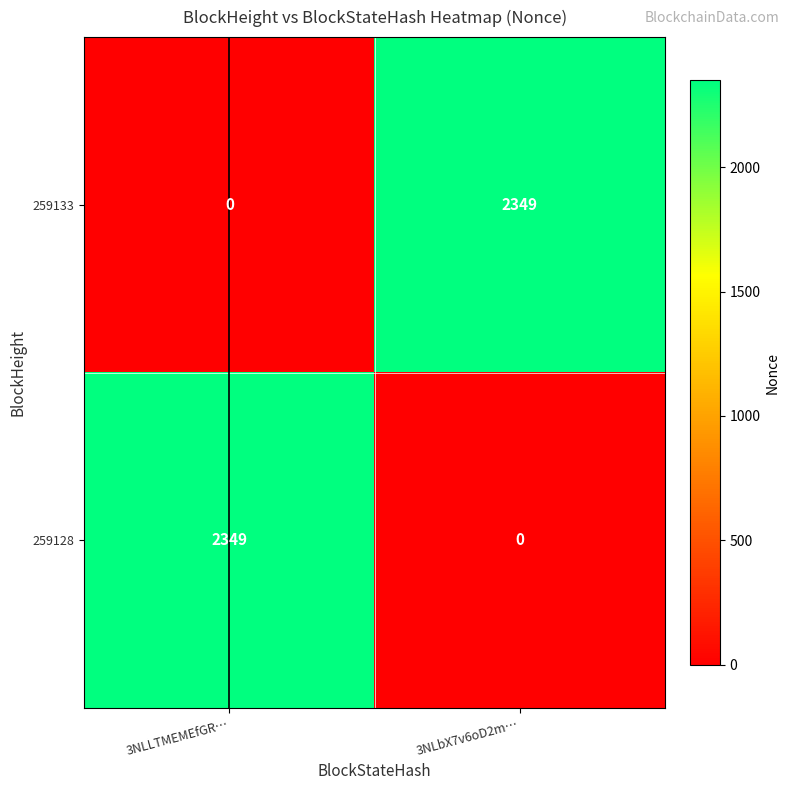

Count the number of data series in this chart.

2